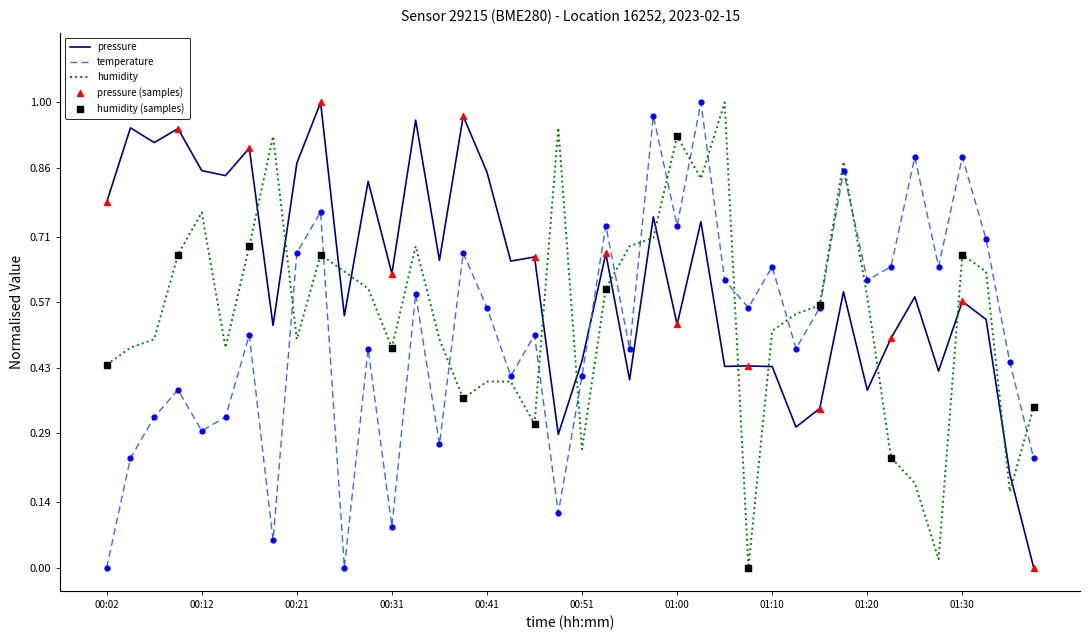

Which series has the largest total across all categories?

pressure